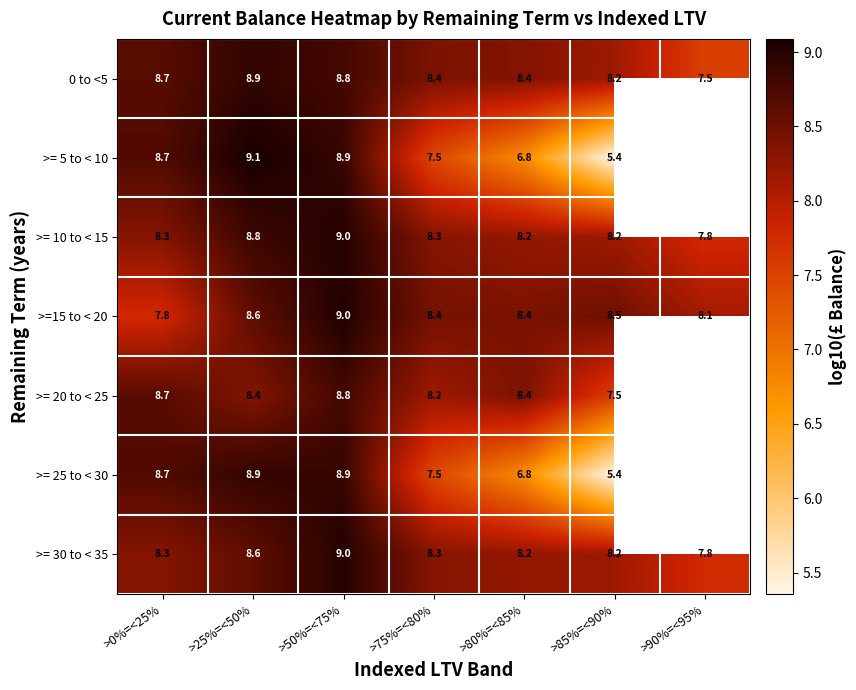

What is the average value of the >= 10 to < 15 series?

8.4